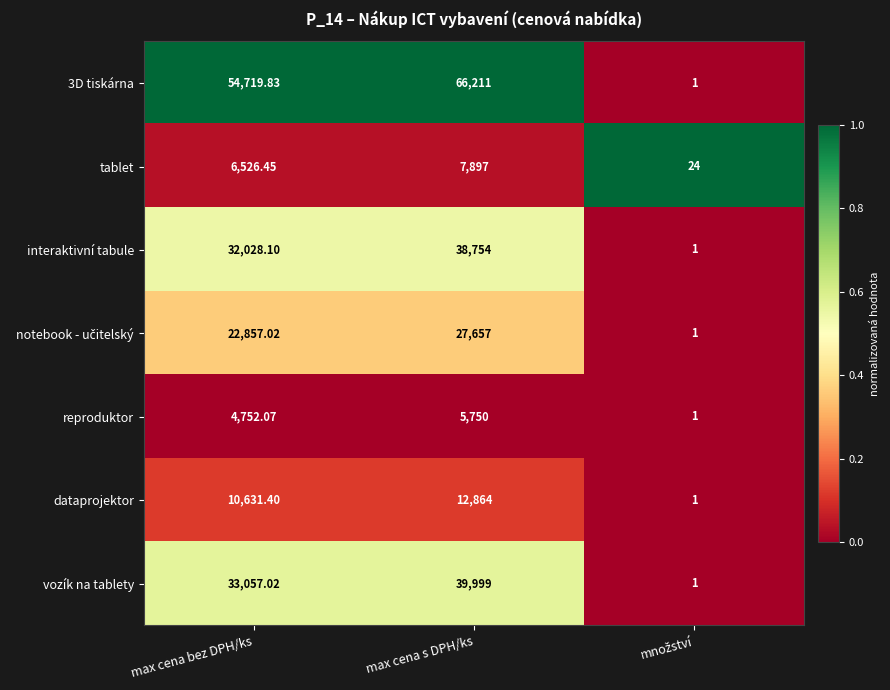

At which category is the sum across all series the highest?

max cena s DPH/ks